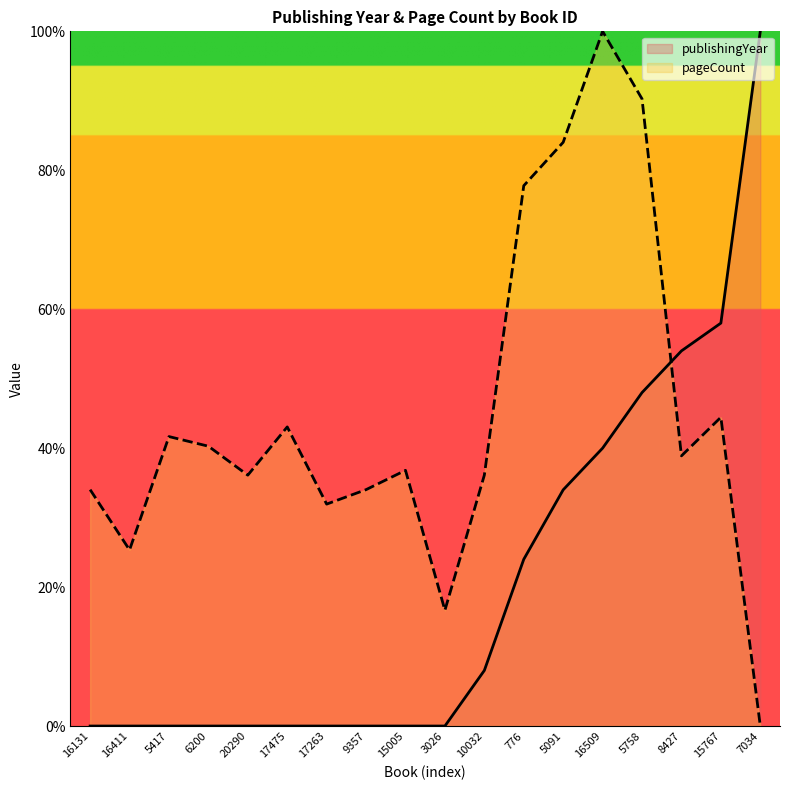

True or false: pageCount has more than 1 interior local peaks.

True